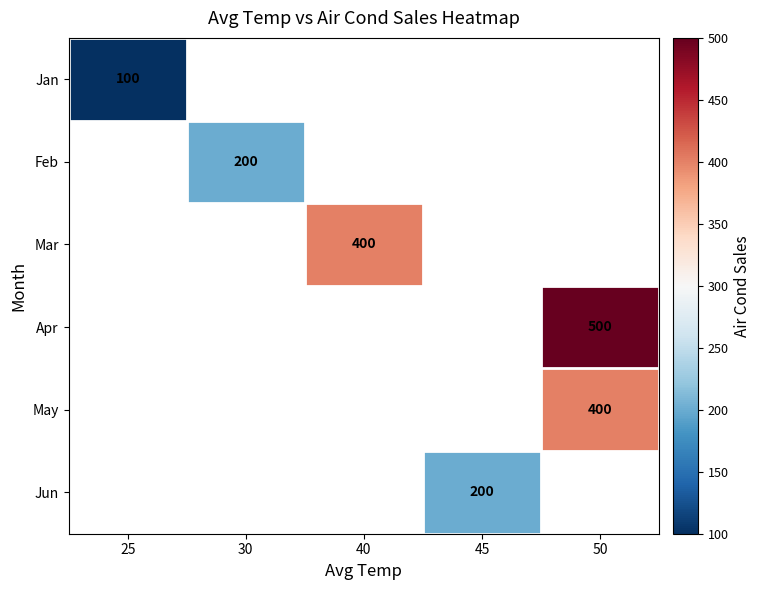

What is the greatest value displayed?

500.0